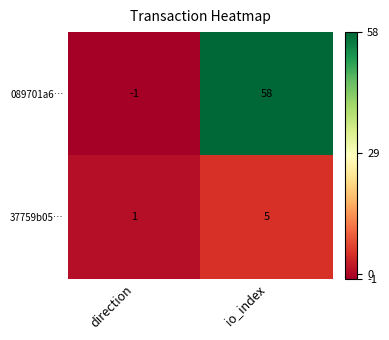

The 37759b05… series shows 8 at io_index. True or false?

False